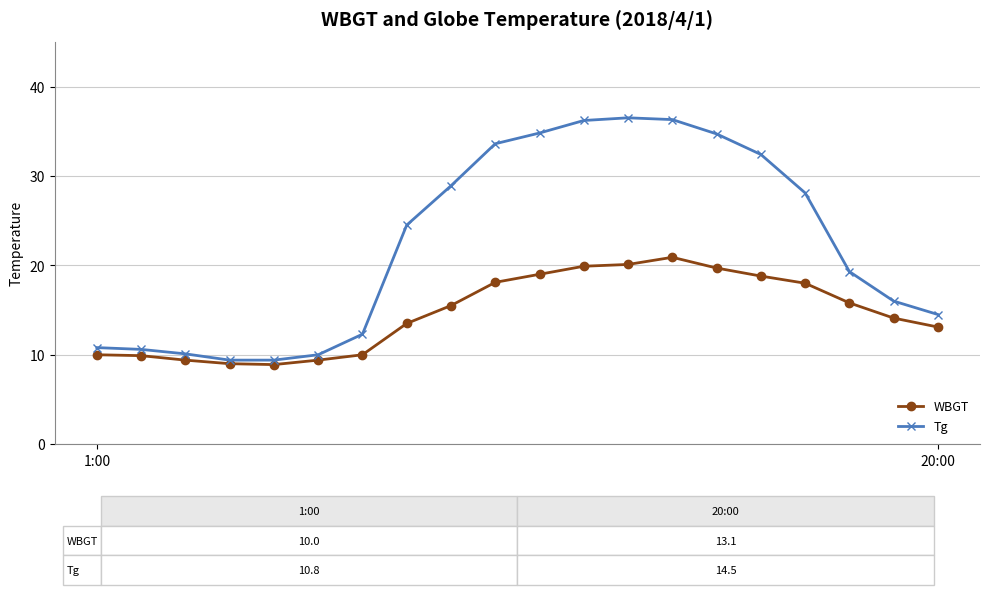

Which series has the widest spread of values?

Tg